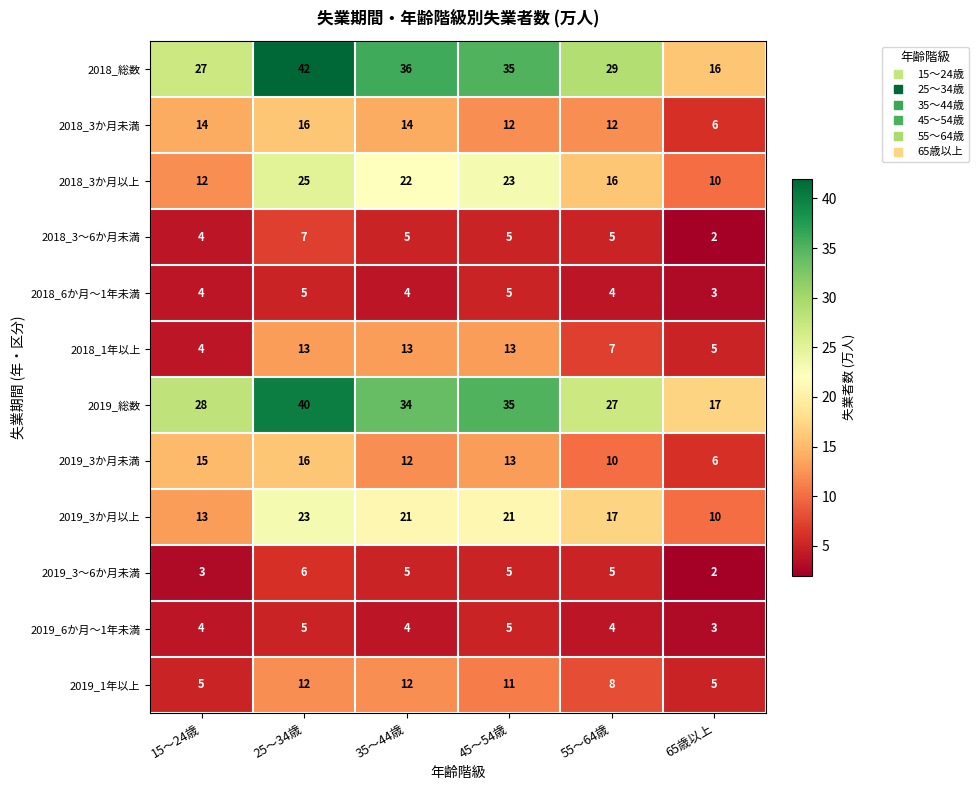

What is the difference between the highest and lowest values at 35～44歳?

32